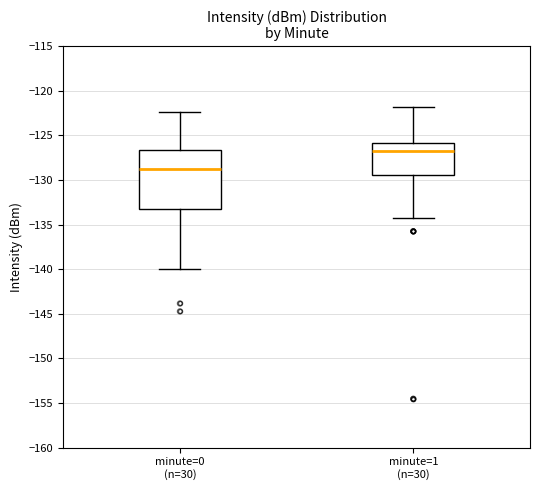

Where does the upper whisker of the box for minute=1 (n=30) end on the y-axis? The values are not printed on the chart, so give them approximately, as read against the axis.

-122.0